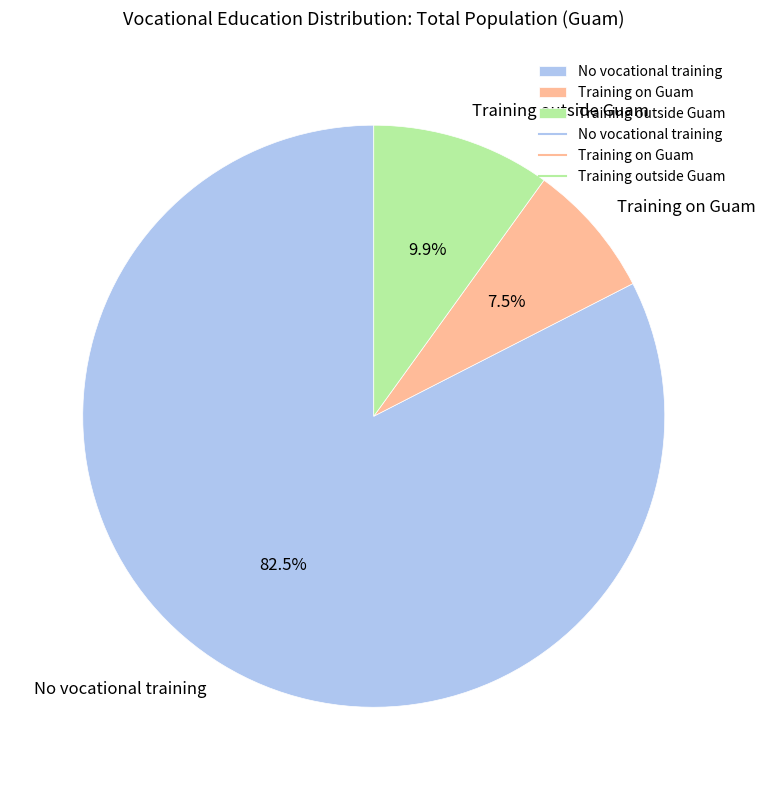

True or false: Training on Guam accounts for 21% of the total.

False